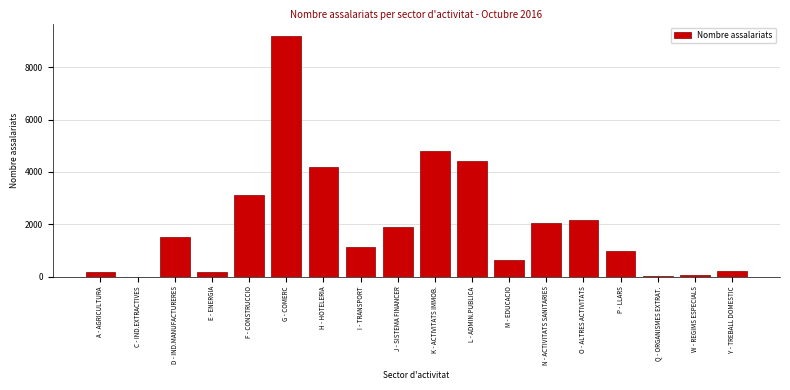

What is the maximum value shown in the chart?

9207